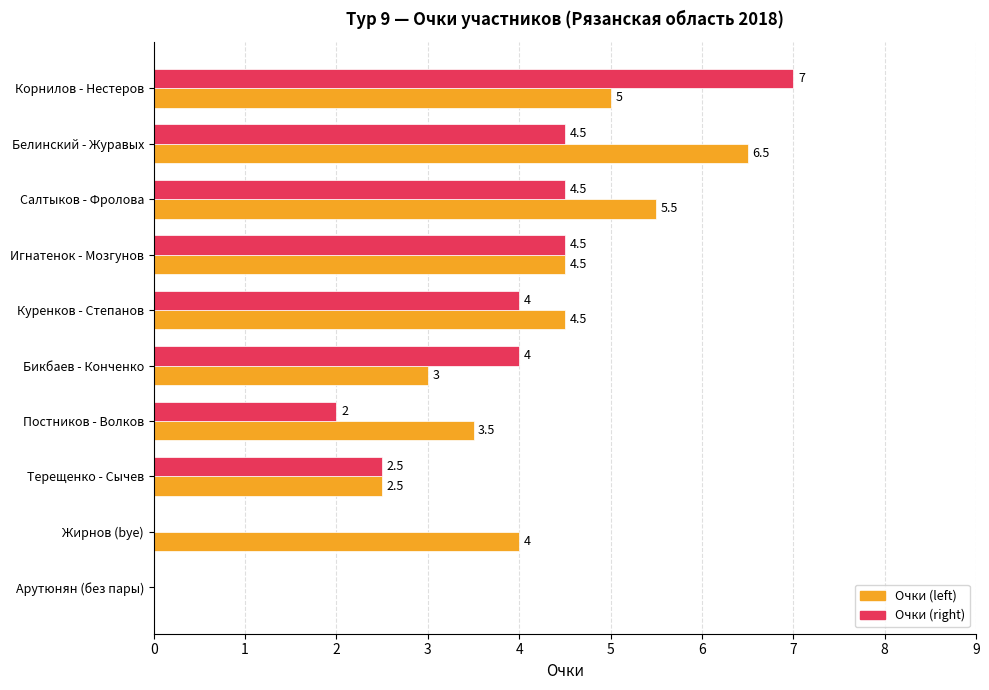

What is the sum of all Очки (left) values?

39.0